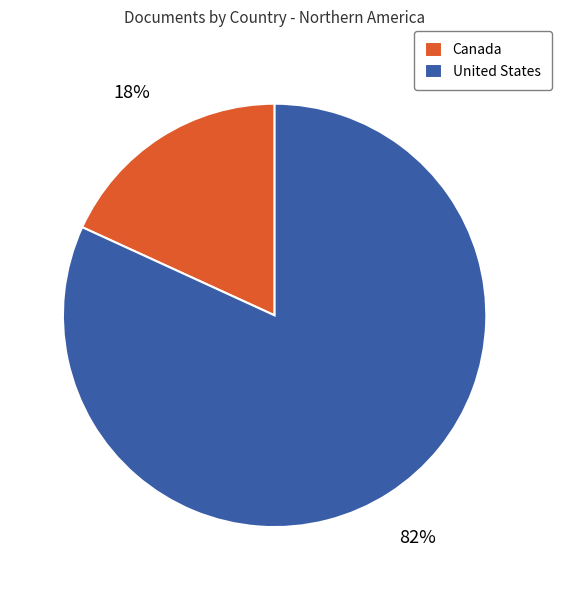

Rank the categories by value from highest to lowest.

United States, Canada